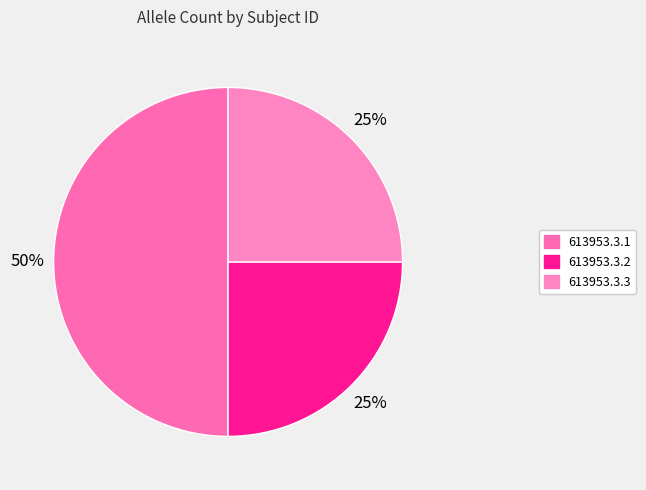

To the nearest percent, what is the difference between the largest and smallest slice percentages?

25%